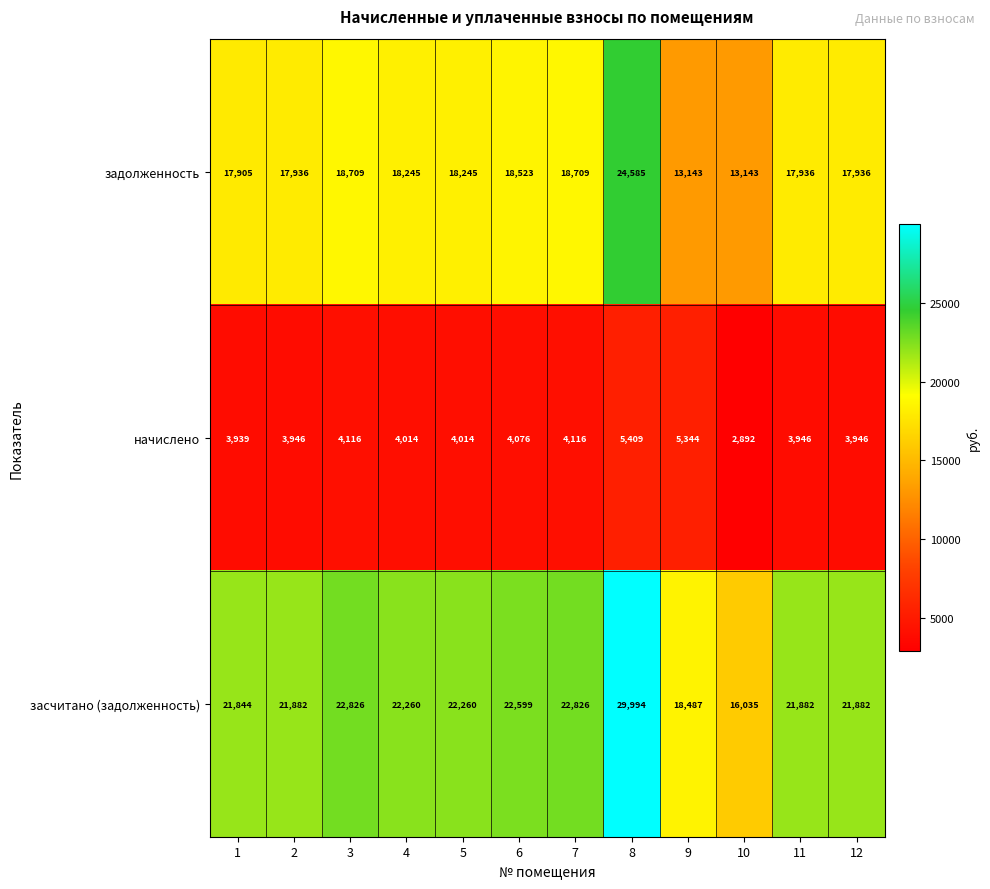

What is the approximate value of засчитано (задолженность) at 5, to the nearest 50?

22250